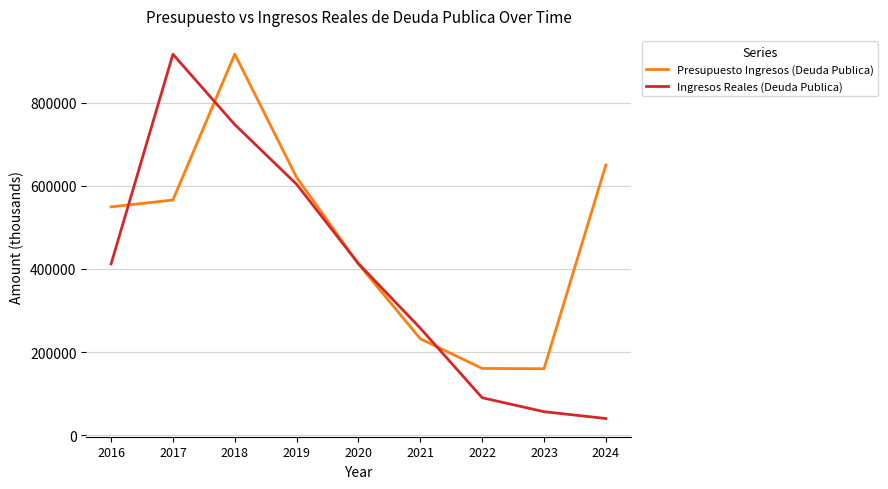

What is the spread (max minus min) of values at 2022?

70488.0